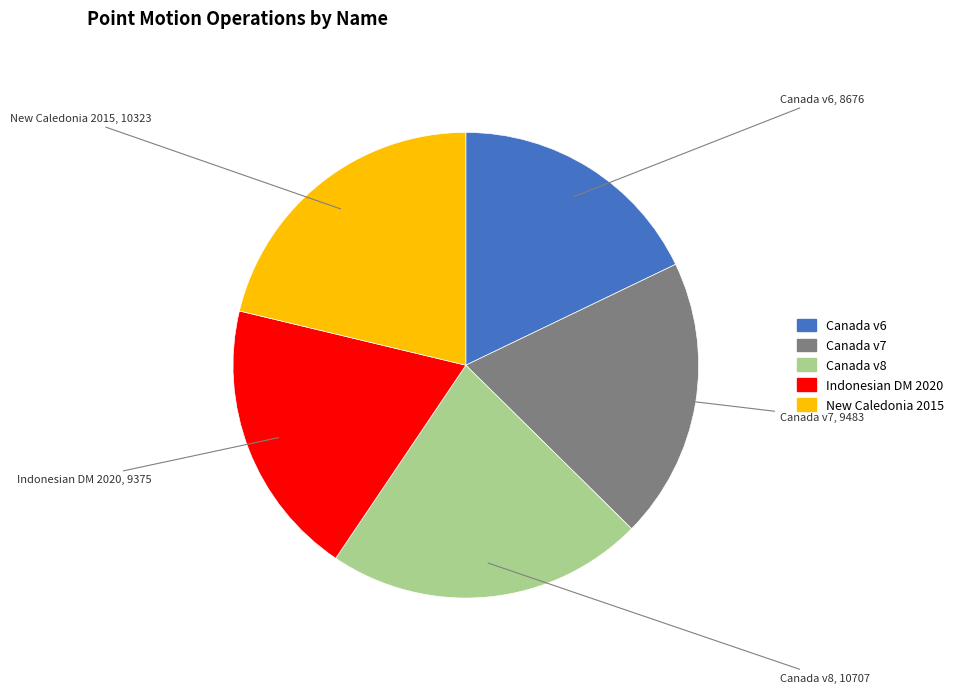

Does any single category account for the majority?

No